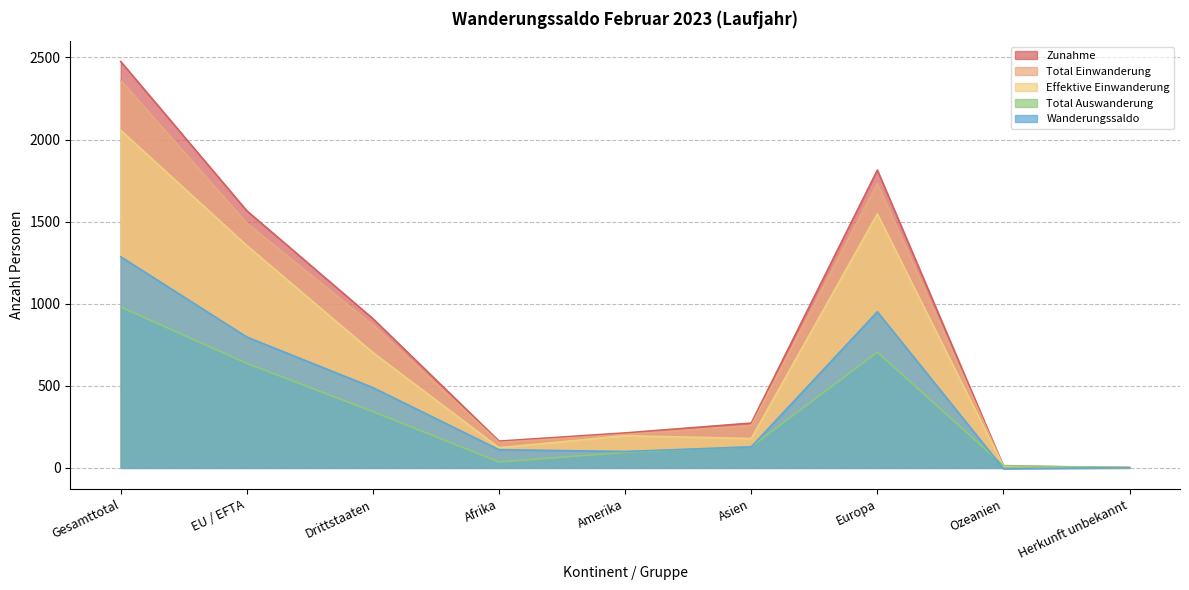

What is the average value of the Effektive Einwanderung series?

685